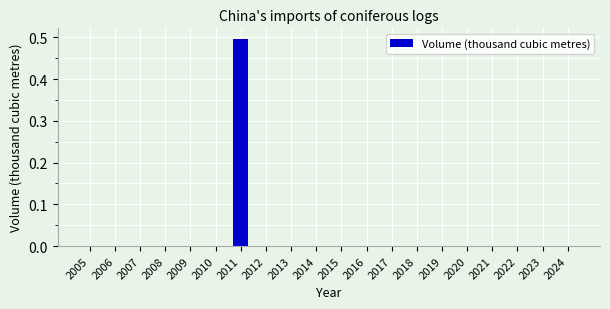

Reading left to right, extract all data points from this chart.

2005=0.0	2006=0.0	2007=0.0	2008=0.0	2009=0.0	2010=0.0	2011=0.5	2012=0.0	2013=0.0	2014=0.0	2015=0.0	2016=0.0	2017=0.0	2018=0.0	2019=0.0	2020=0.0	2021=0.0	2022=0.0	2023=0.0	2024=0.0